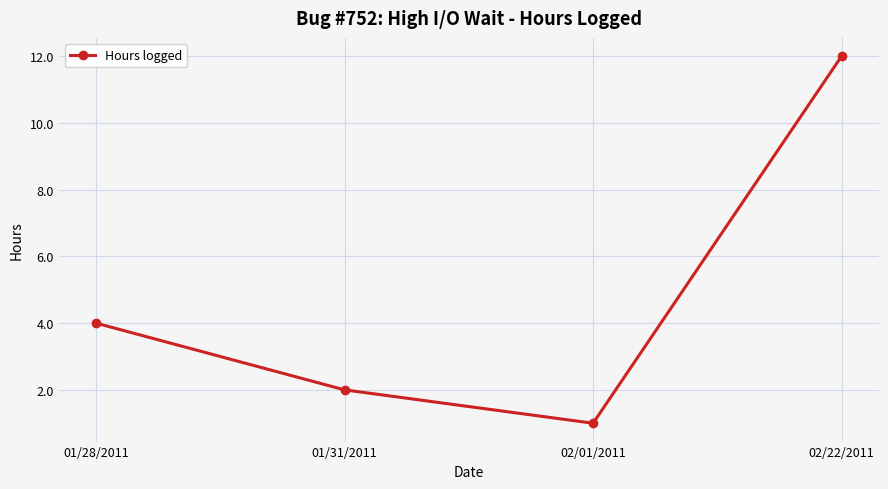

Reading left to right, what are all the values shown in this chart?

4	2	1	12